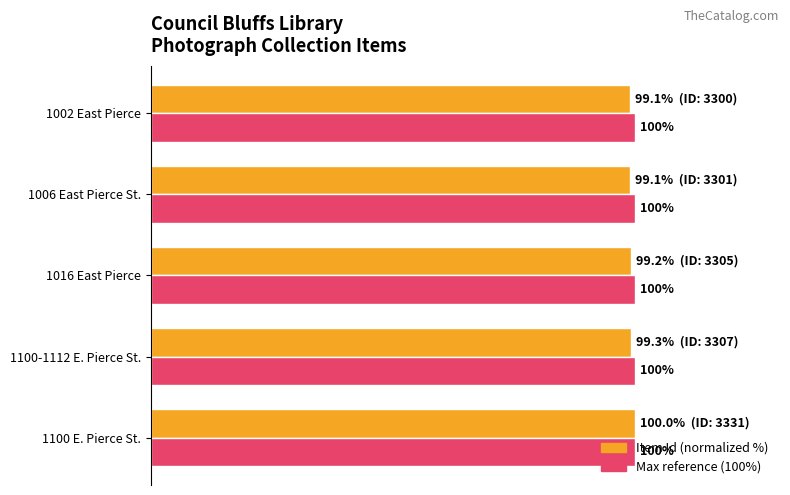

Rank the series by their average value, from lowest to highest.

Item Id (normalized %), Max reference (100%)